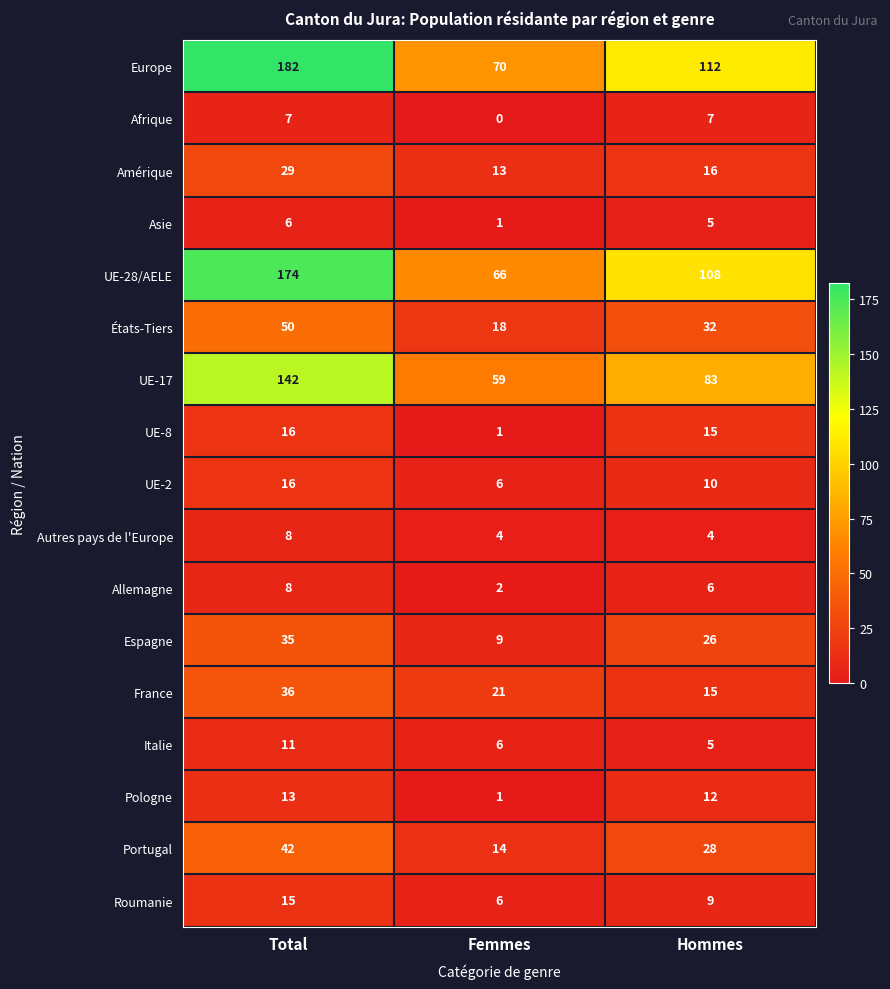

What is the sum of all Amérique values?

58